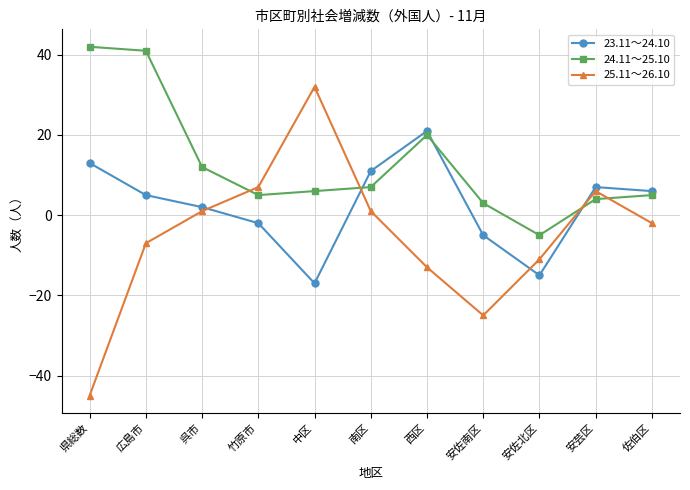

At which category does 23.11～24.10 reach its first local peak?

西区